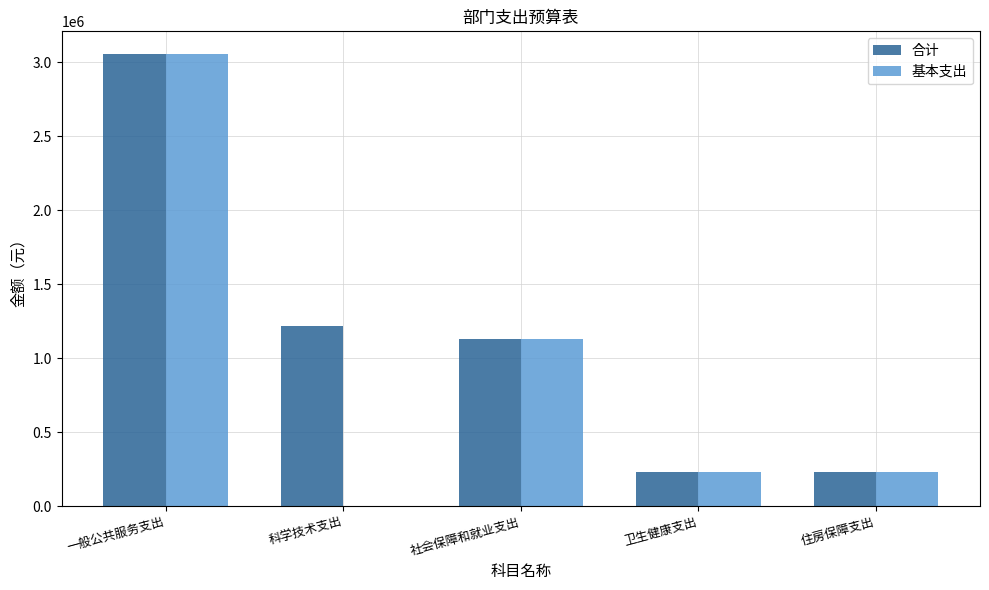

What is the sum of all 基本支出 values?

4638318.8